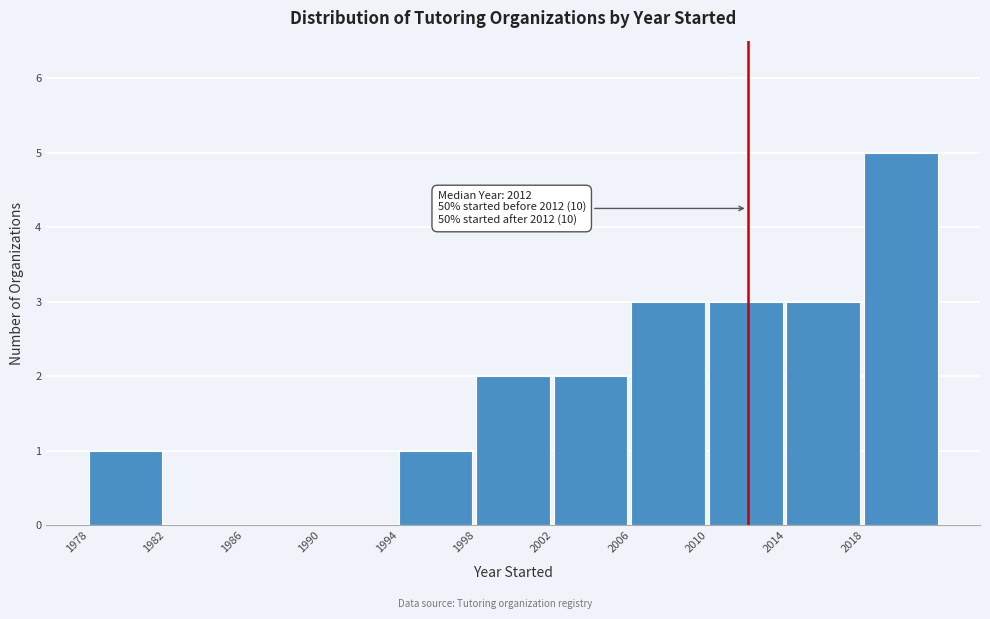

Over which range of the x-axis is the bar tallest?

2018 to 2022